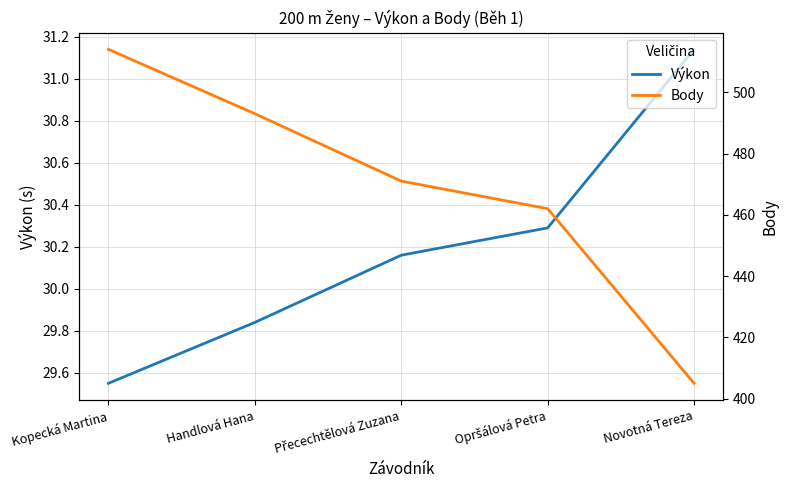

What is the average value of the Body series?

469.0